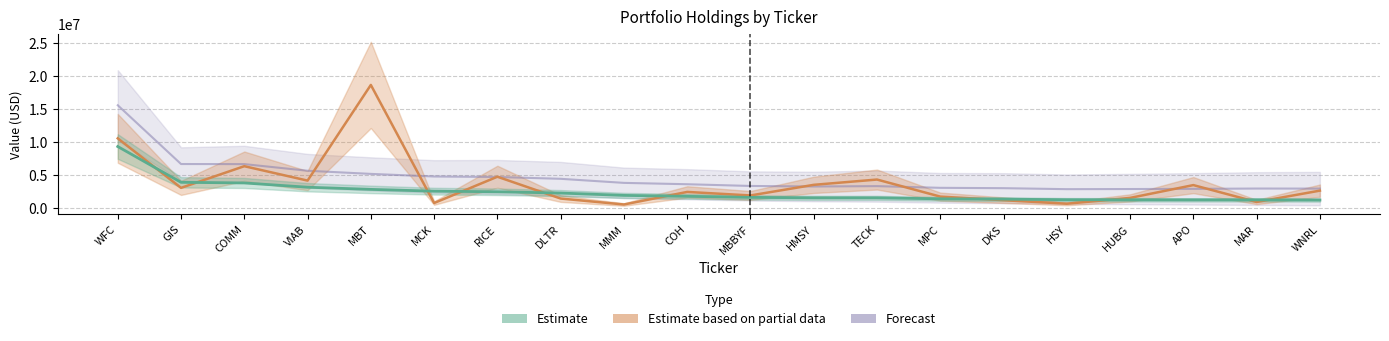

At which category does the chart reach its peak across all series?

MBT